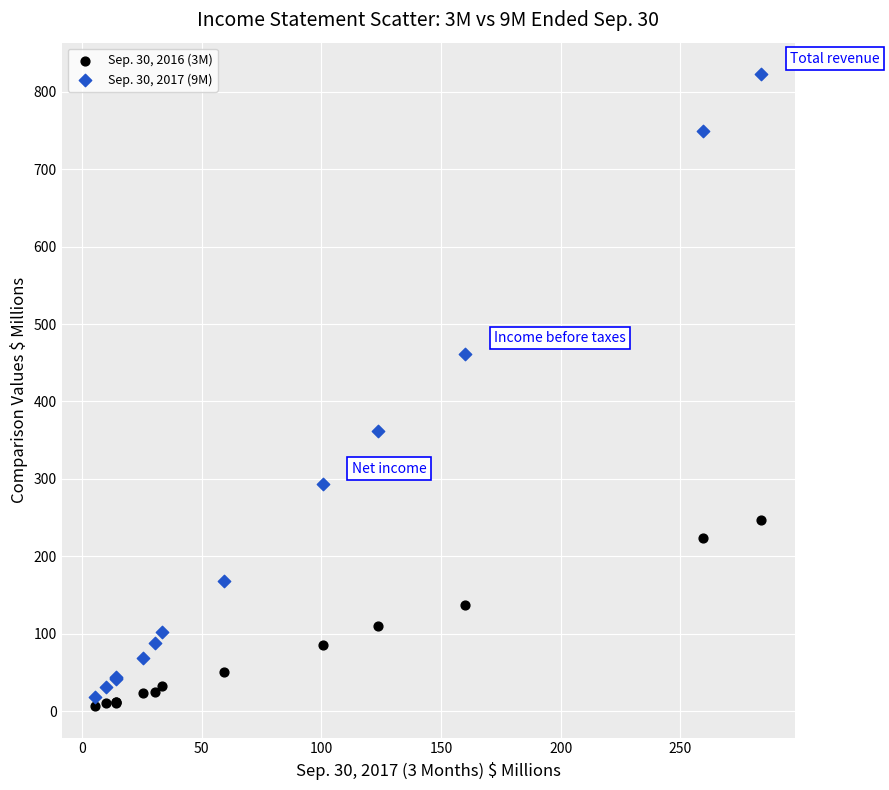

Which series has the widest spread of Y values?

Sep. 30, 2017 (9M)